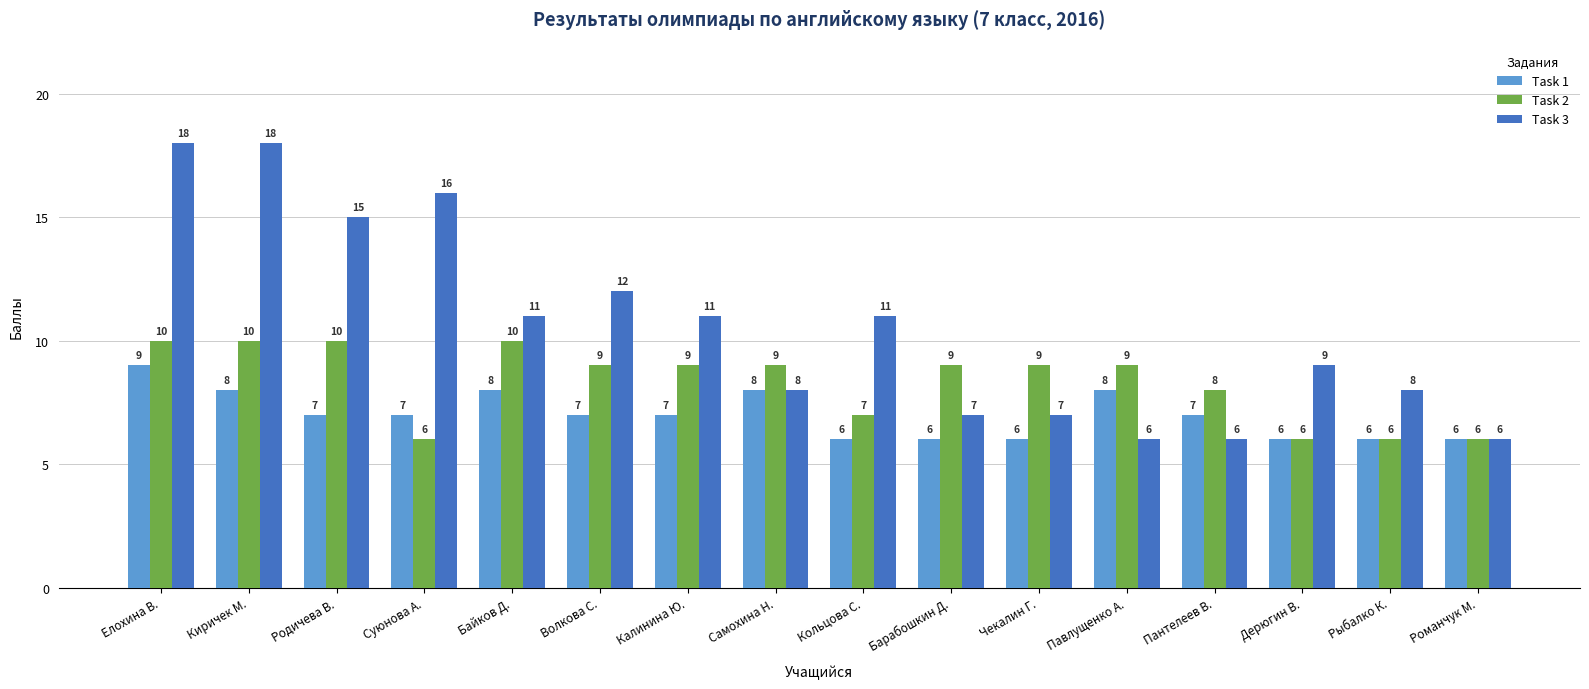

Reading right to left, extract all data points from this chart.

Task 1: 6	6	6	7	8	6	6	6	8	7	7	8	7	7	8	9
Task 2: 6	6	6	8	9	9	9	7	9	9	9	10	6	10	10	10
Task 3: 6	8	9	6	6	7	7	11	8	11	12	11	16	15	18	18